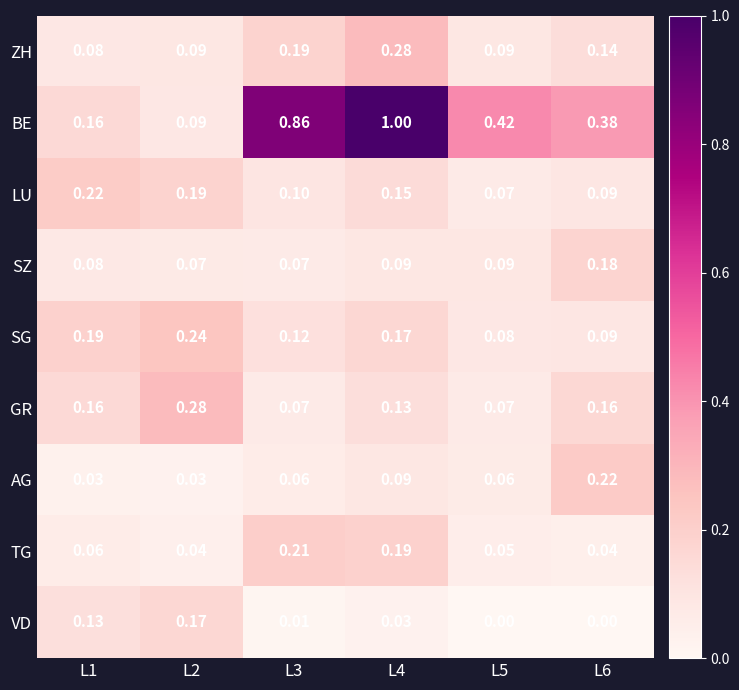

Which series has the largest range (max minus min)?

BE